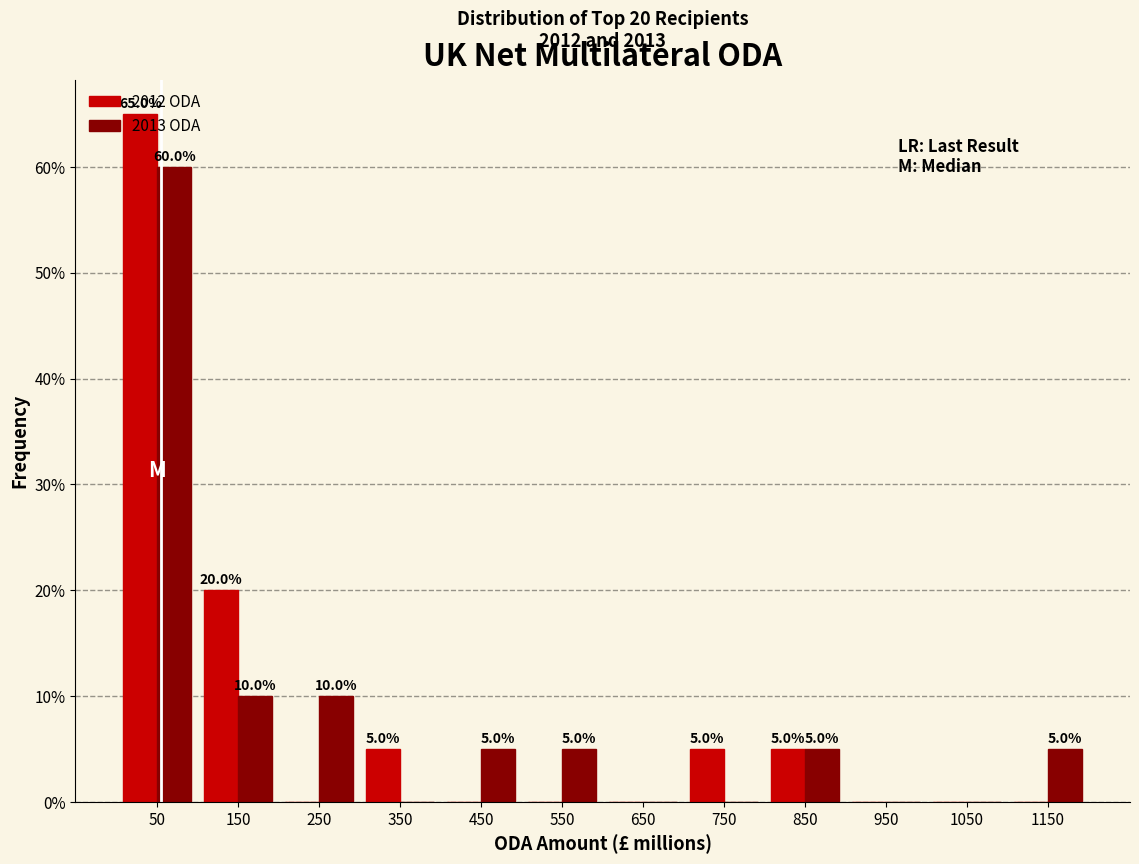

In the 2013 ODA series, which range on the x-axis has the tallest bar?

0 to 100